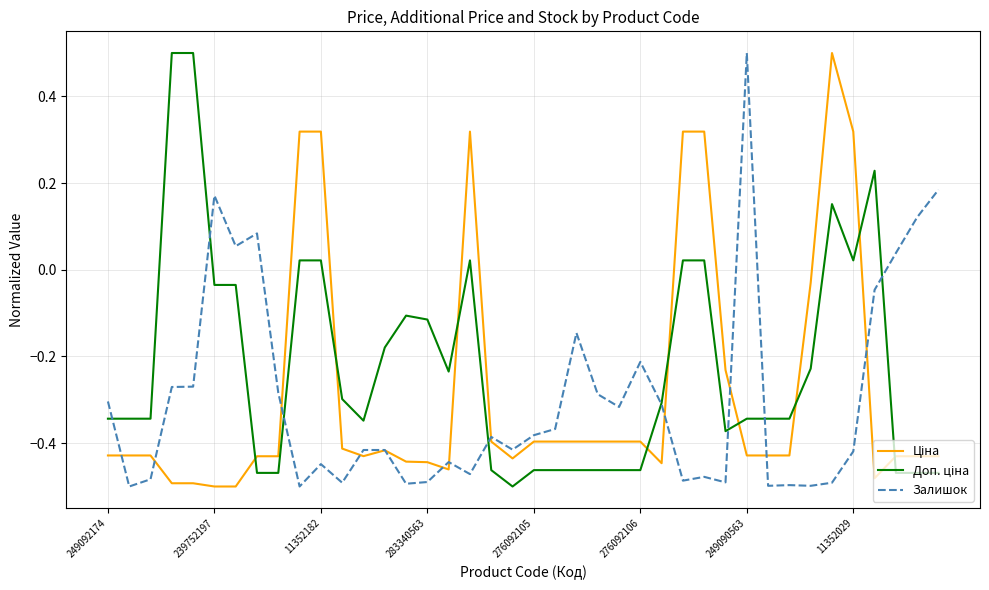

Does the chart have visible grid lines?

Yes